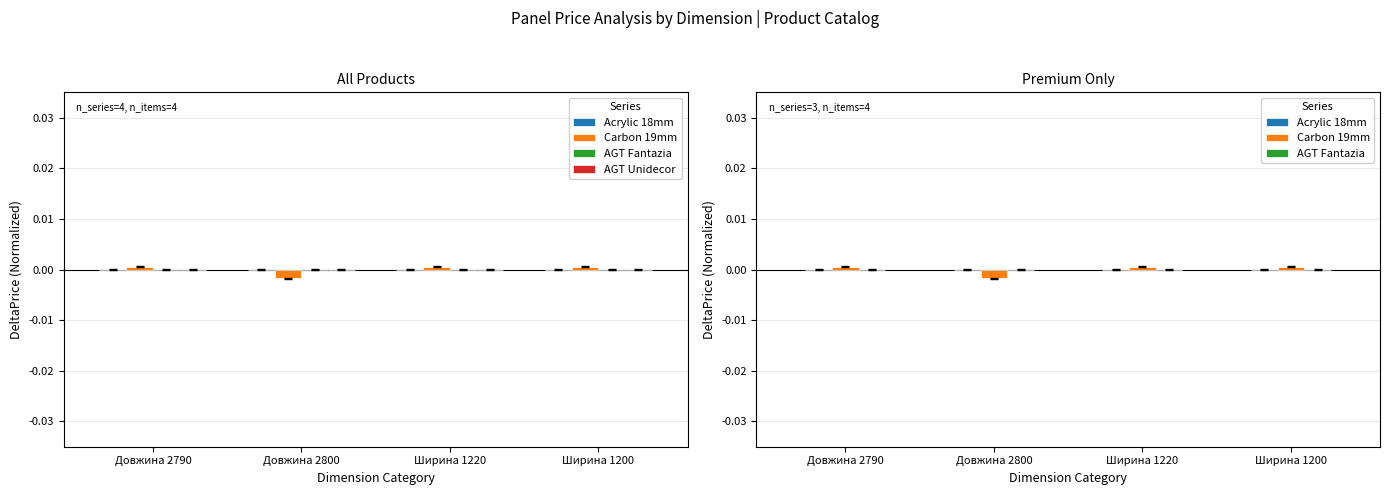

Which series has the widest spread of Y values?

Carbon 19mm